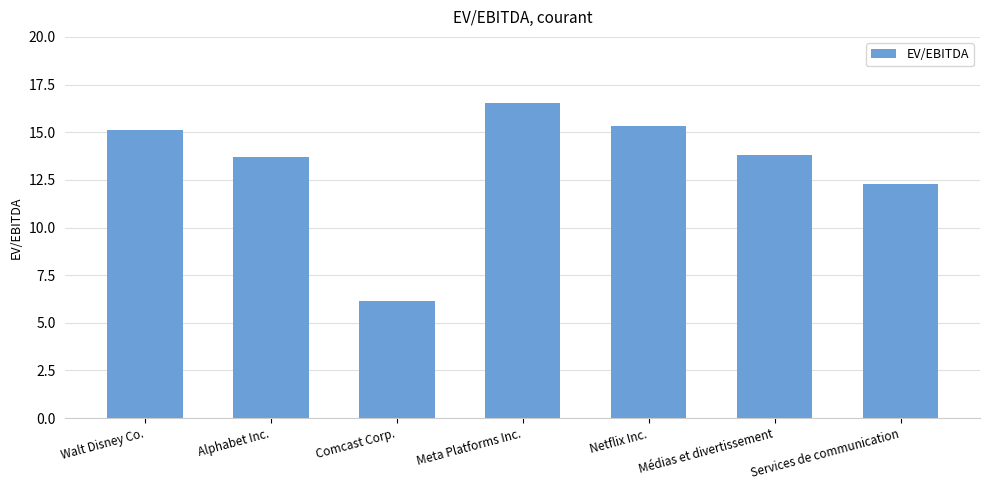

What is the sum of the values at Walt Disney Co. and Netflix Inc.?

30.5